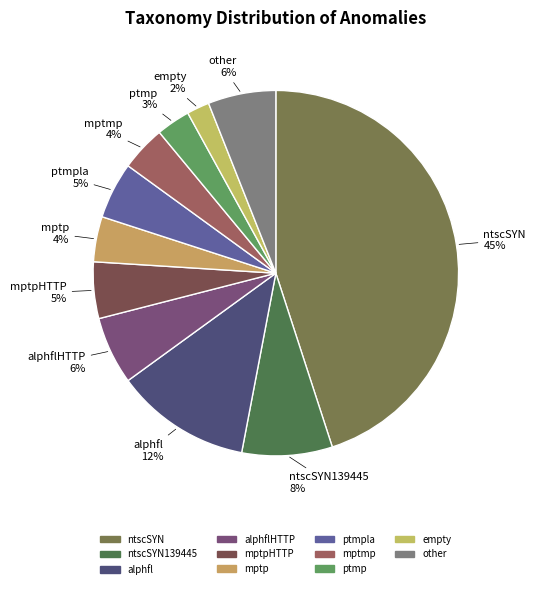

Is the sum of ntscSYN139445 and mptp greater than half?

No